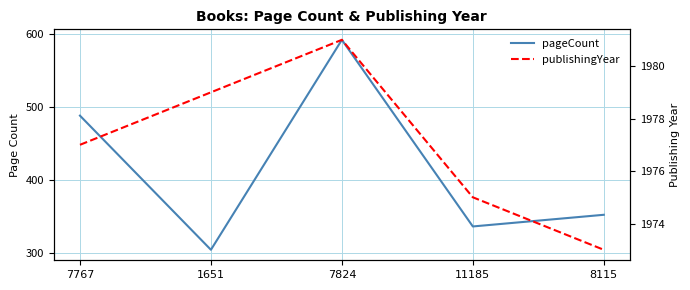

True or false: pageCount and publishingYear intersect in this chart.

False